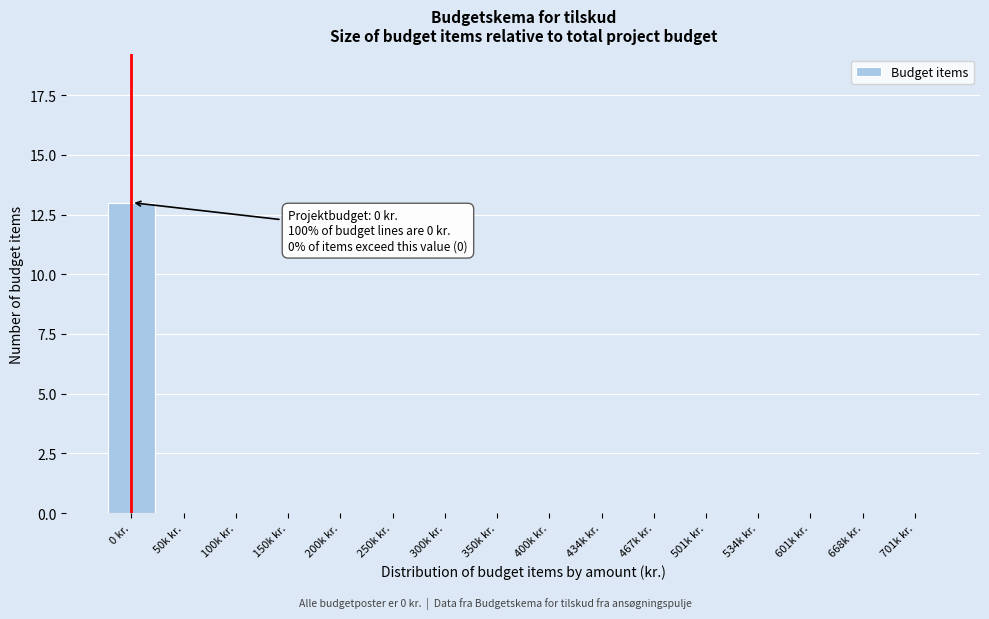

Reading left to right, extract all data points from this chart.

0 kr.=13	50k kr.=0	100k kr.=0	150k kr.=0	200k kr.=0	250k kr.=0	300k kr.=0	350k kr.=0	400k kr.=0	434k kr.=0	467k kr.=0	501k kr.=0	534k kr.=0	601k kr.=0	668k kr.=0	701k kr.=0